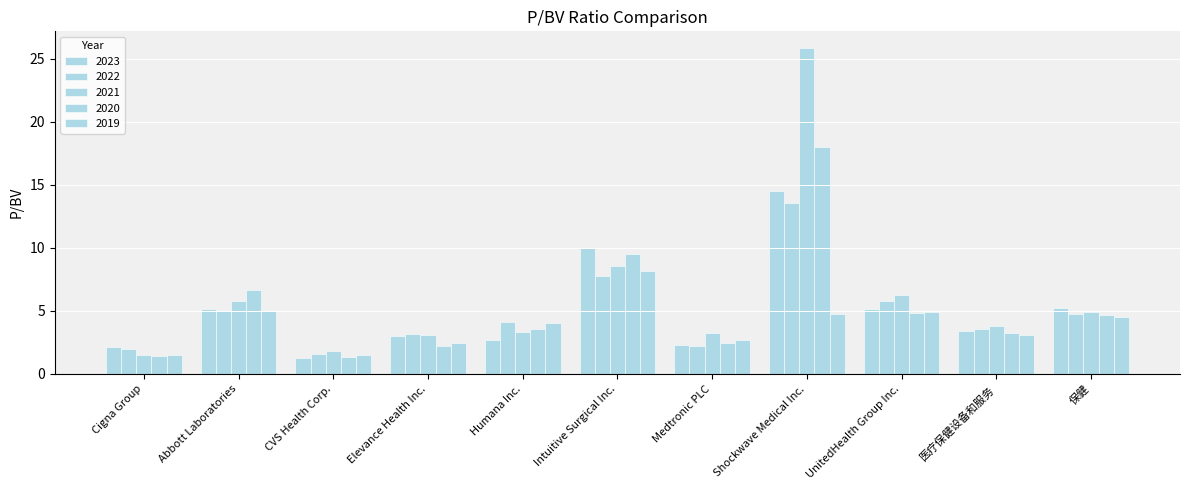

At how many categories does at least one series exceed 17?

1